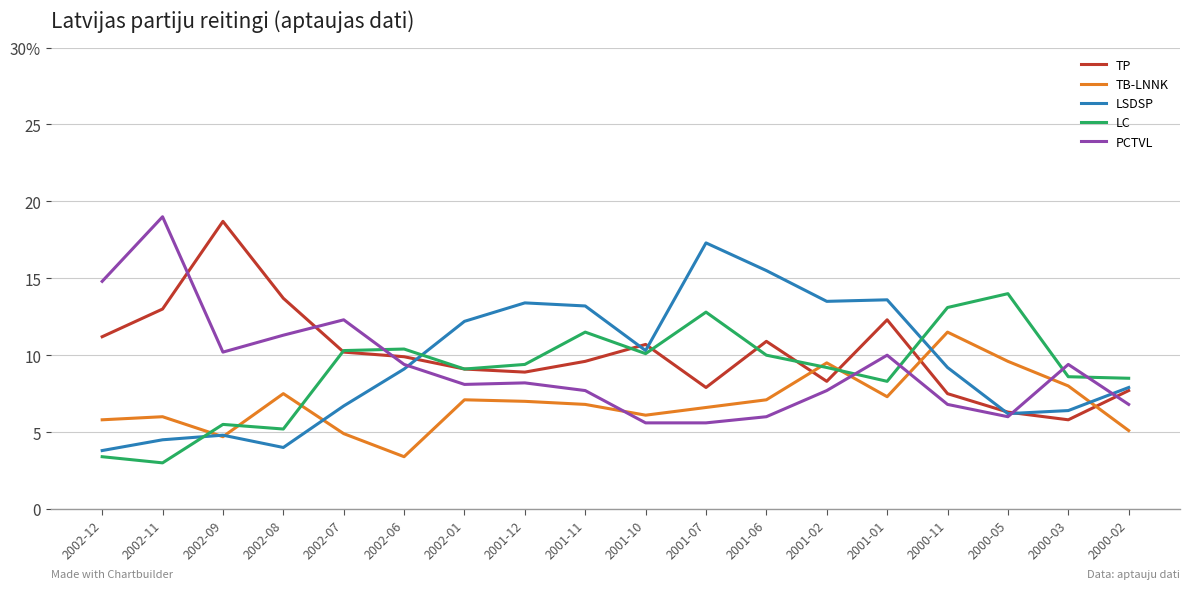

Does the chart have visible grid lines?

Yes